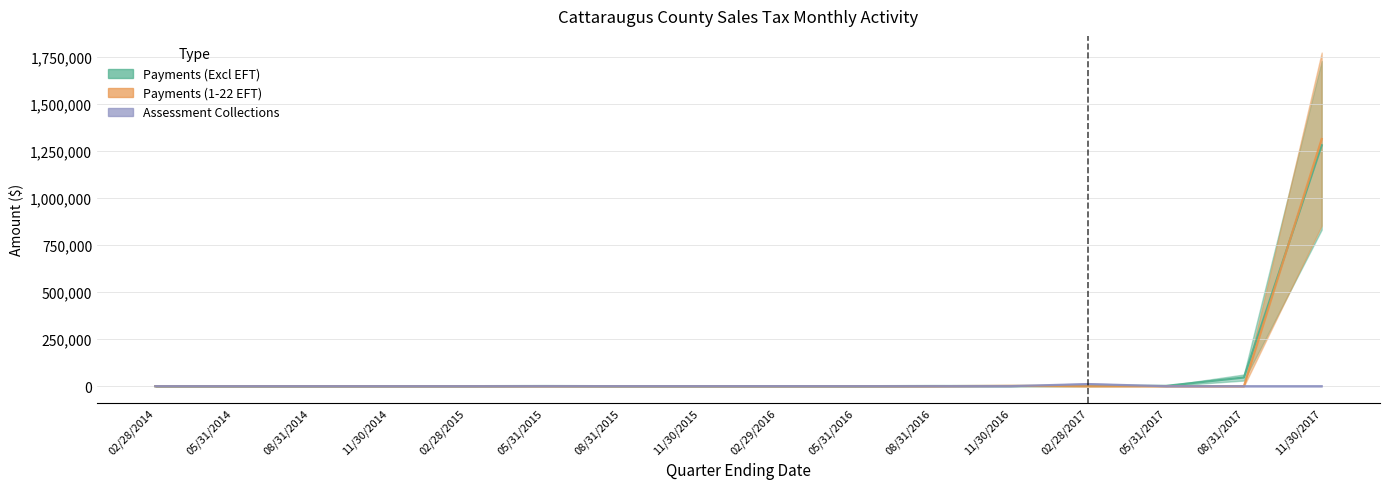

What is the label of the 9th point from the right?

11/30/2015